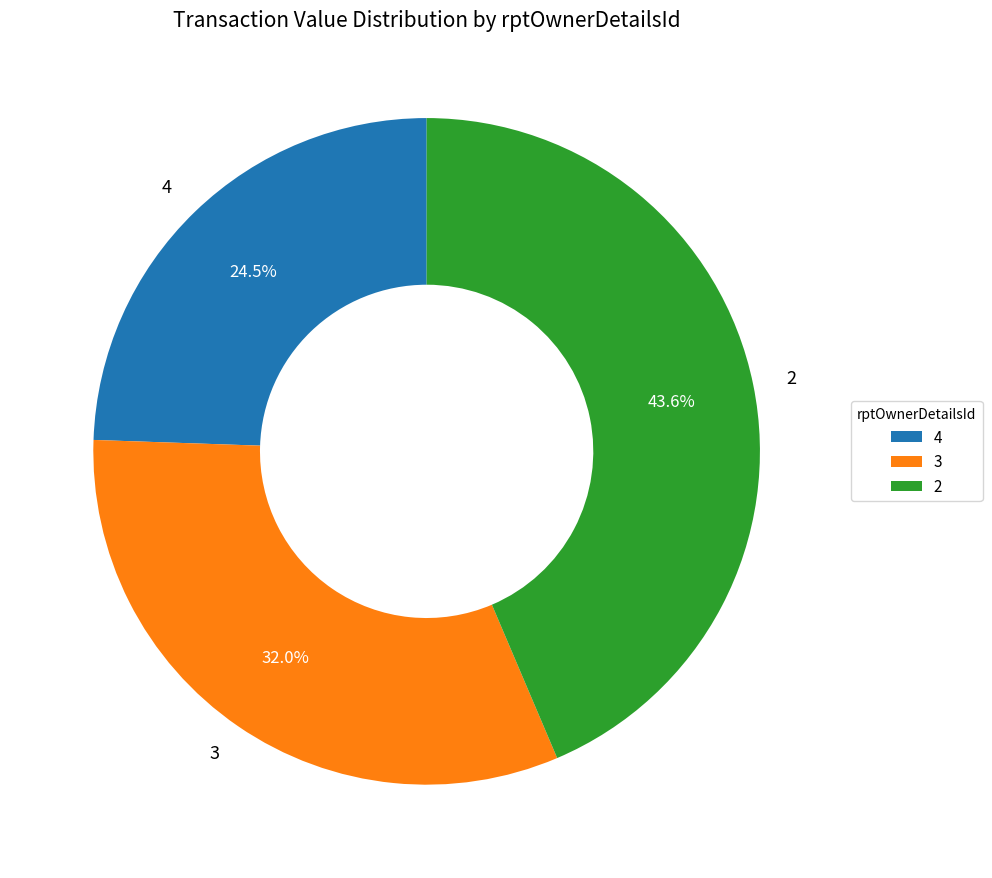

Combined, what portion of the pie is 3 and 2?

75.5%